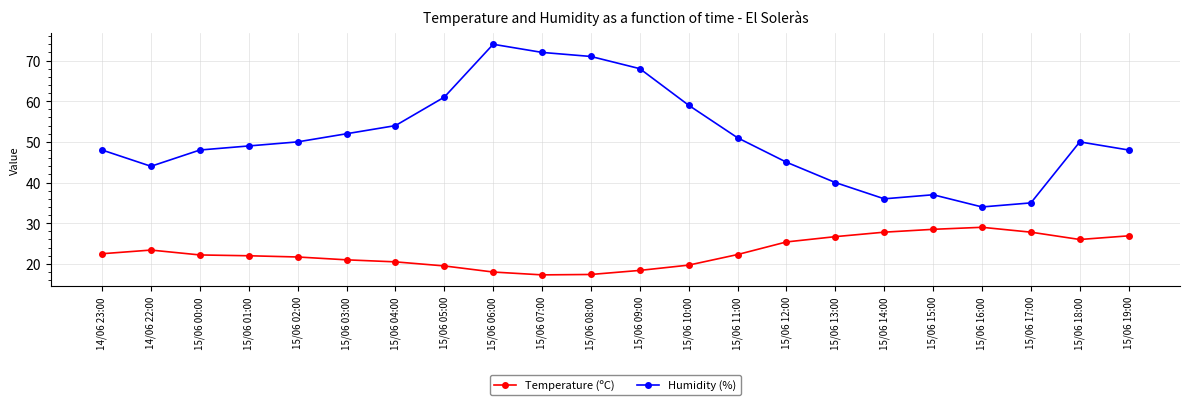

Which series has the largest total across all categories?

Humidity (%)